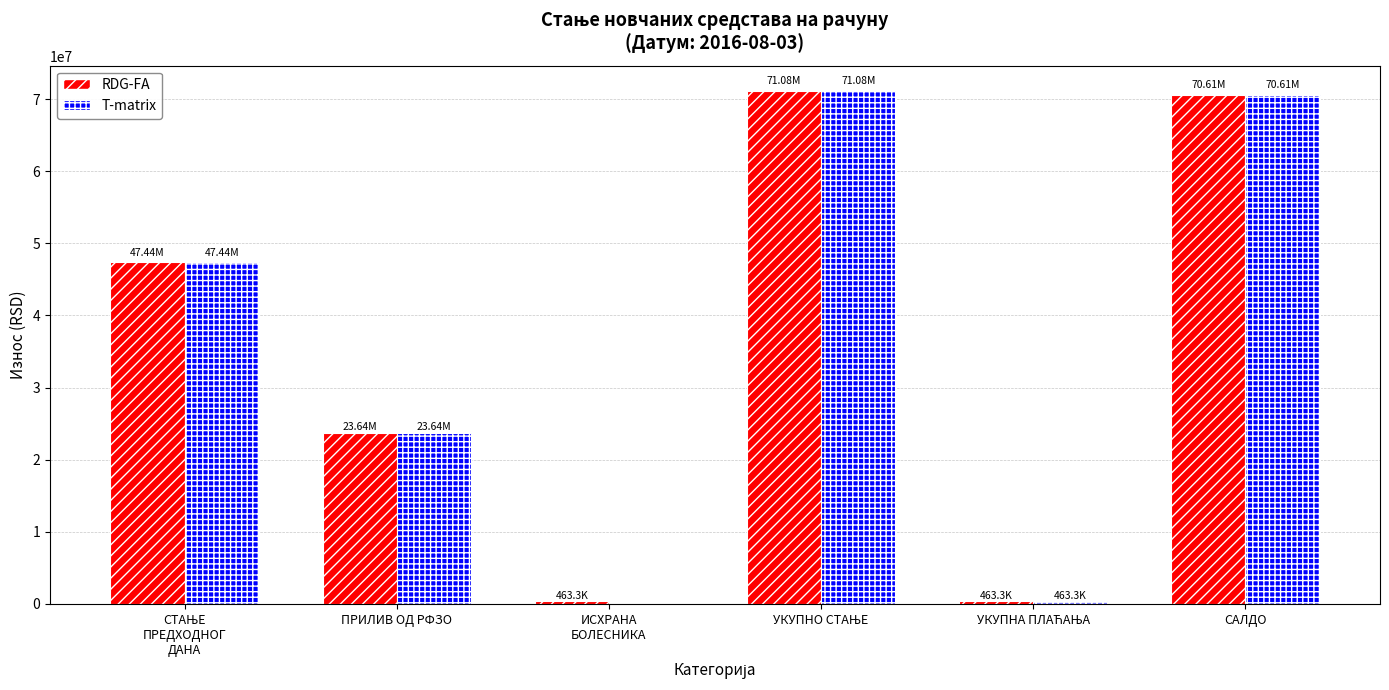

The value of T-matrix at САЛДО is 26943984.5. True or false?

False